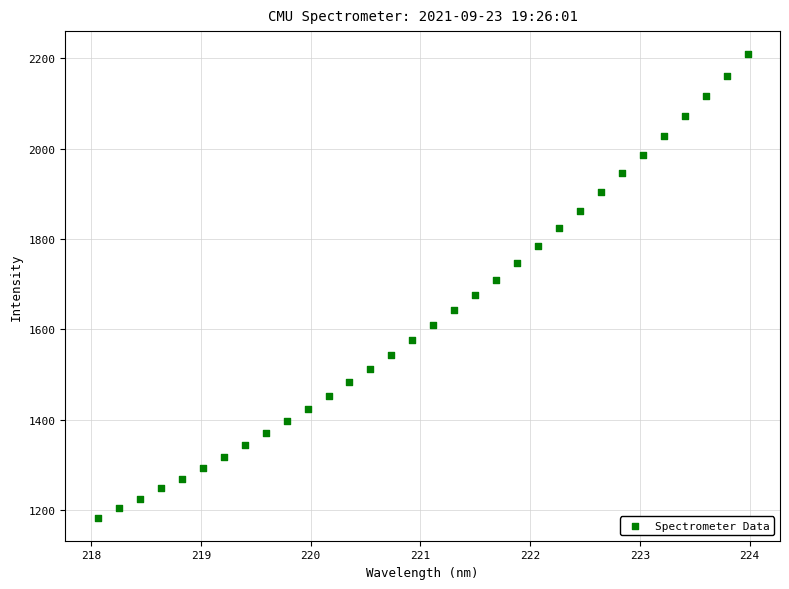

What is the range of Y values (max minus min)?

1024.4